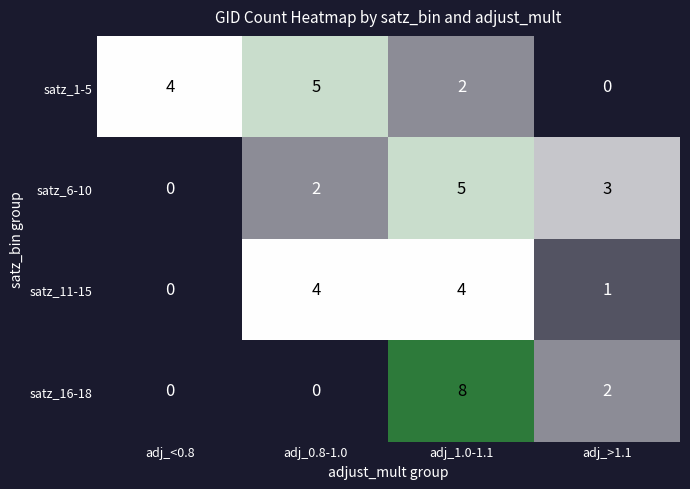

At which label does satz_6-10 first exceed 3?

adj_1.0-1.1